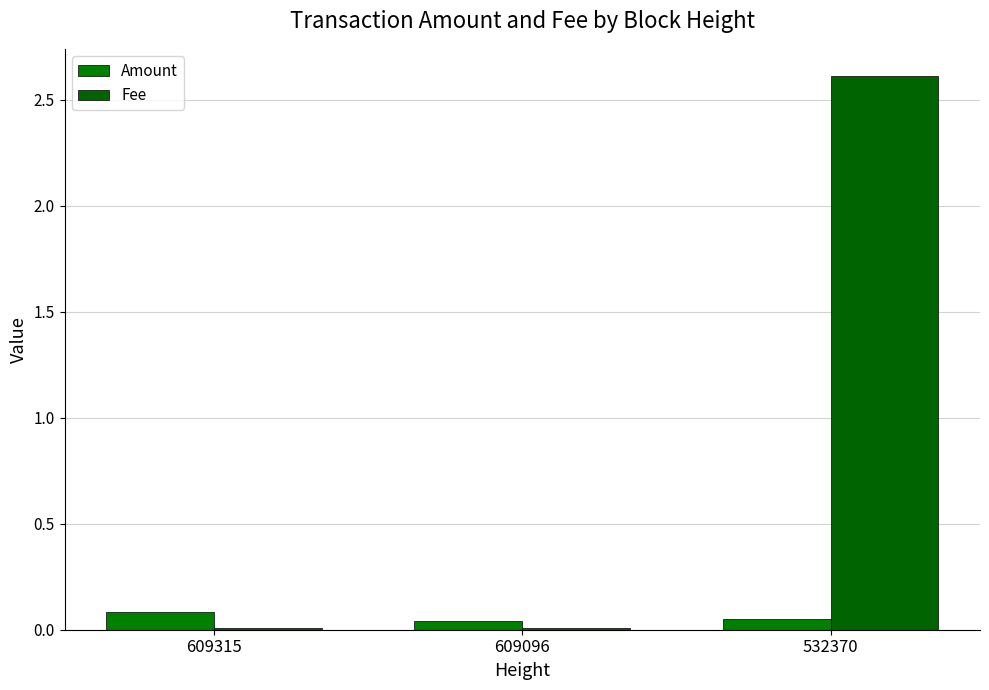

Are the bars grouped side by side (vs. stacked)?

Yes